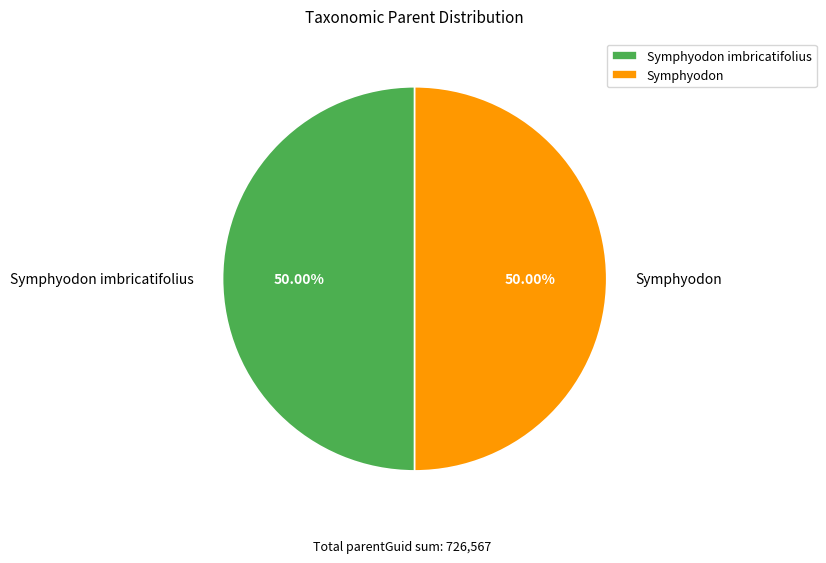

What percentage is the Symphyodon slice, to the nearest percent?

50%